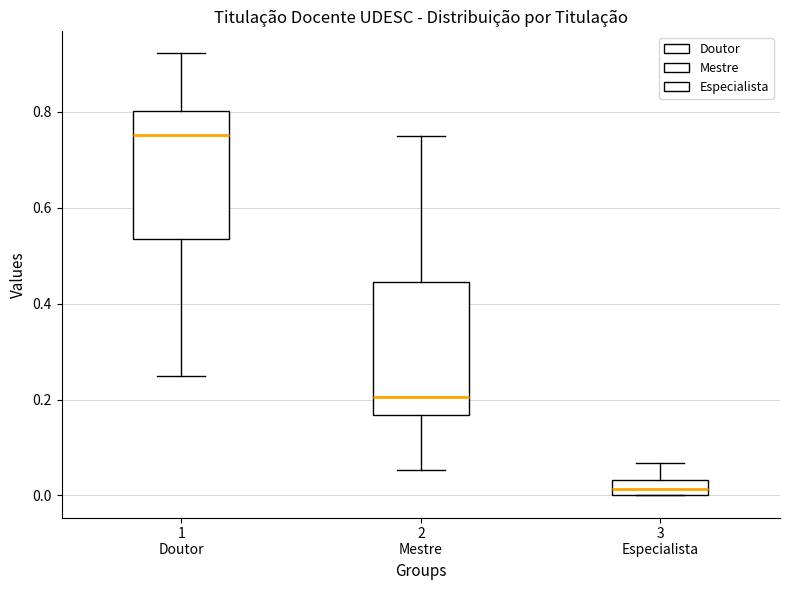

Where is the upper edge of the box for 1 Doutor on the y-axis? The values are not printed on the chart, so give them approximately, as read against the axis.

0.80